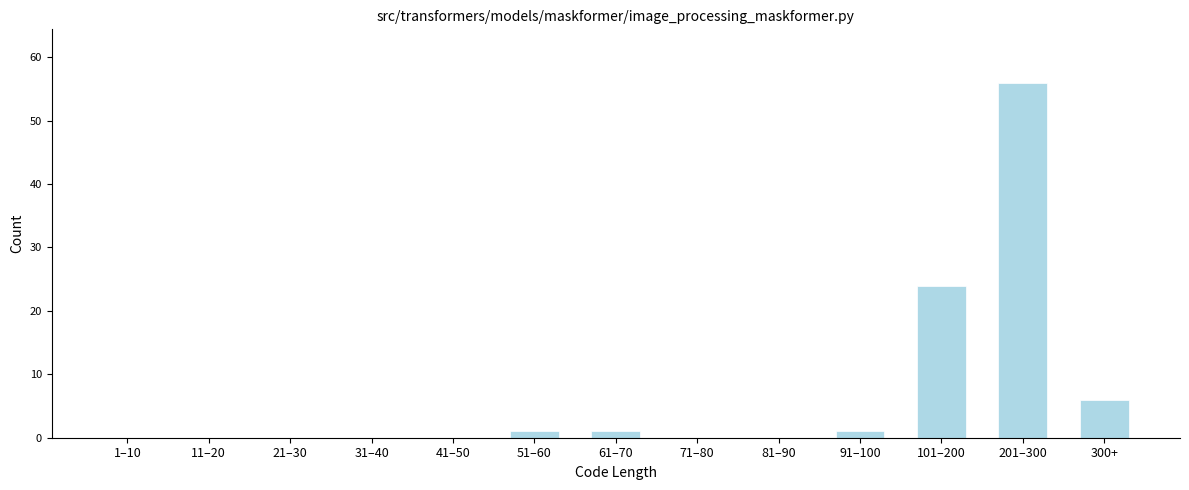

Reading left to right, list all the values displayed in this chart.

1–10=0	11–20=0	21–30=0	31–40=0	41–50=0	51–60=1	61–70=1	71–80=0	81–90=0	91–100=1	101–200=24	201–300=56	300+=6